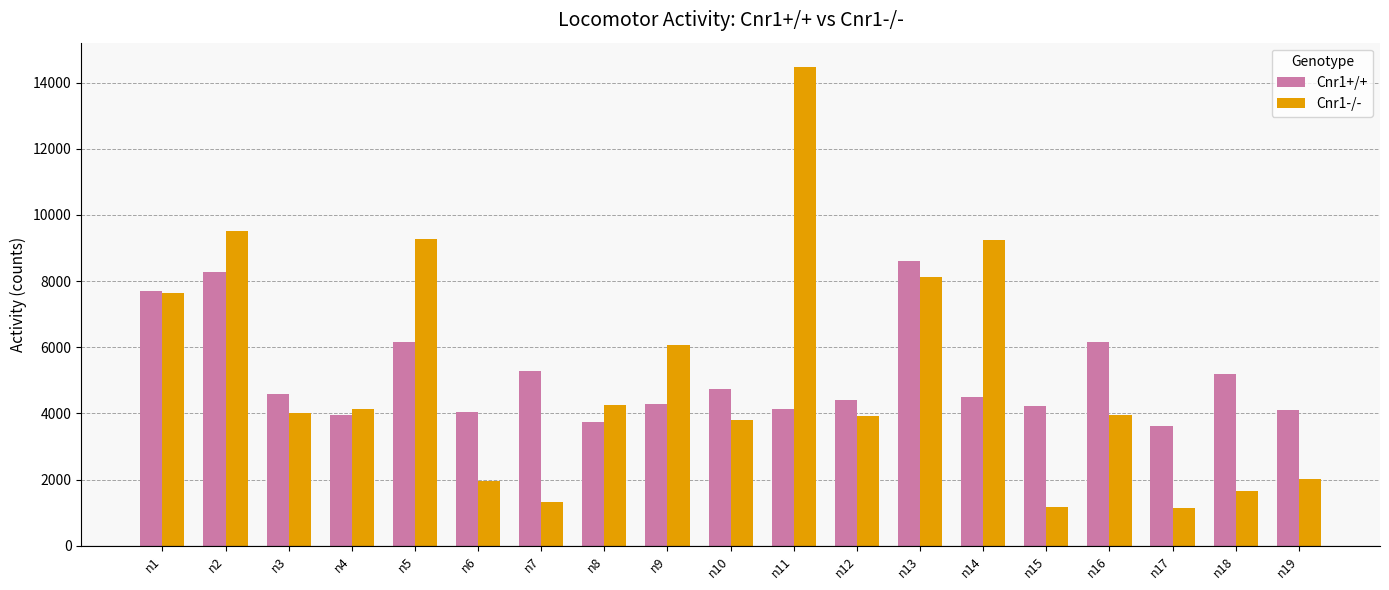

How many series are shown in this chart?

2